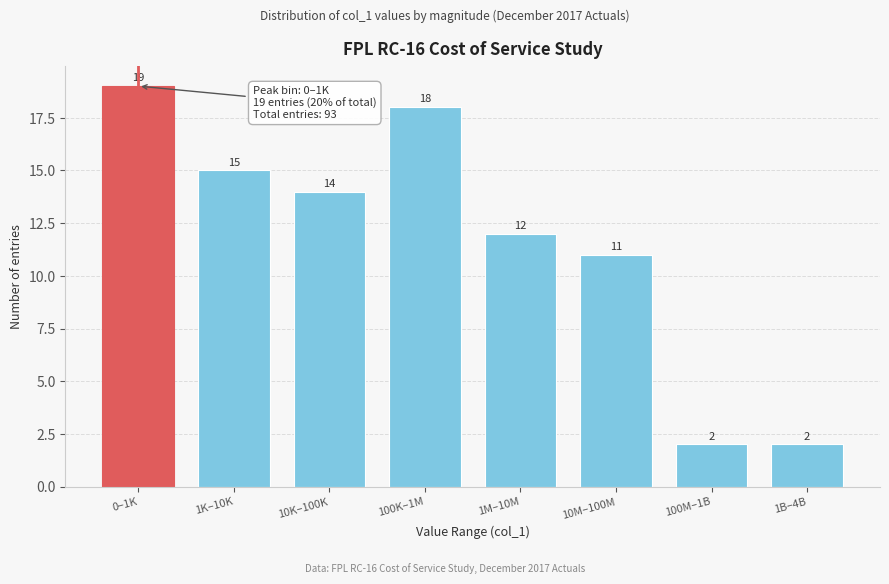

Reading left to right, transcribe all the data shown in this chart.

0–1K=19	1K–10K=15	10K–100K=14	100K–1M=18	1M–10M=12	10M–100M=11	100M–1B=2	1B–4B=2